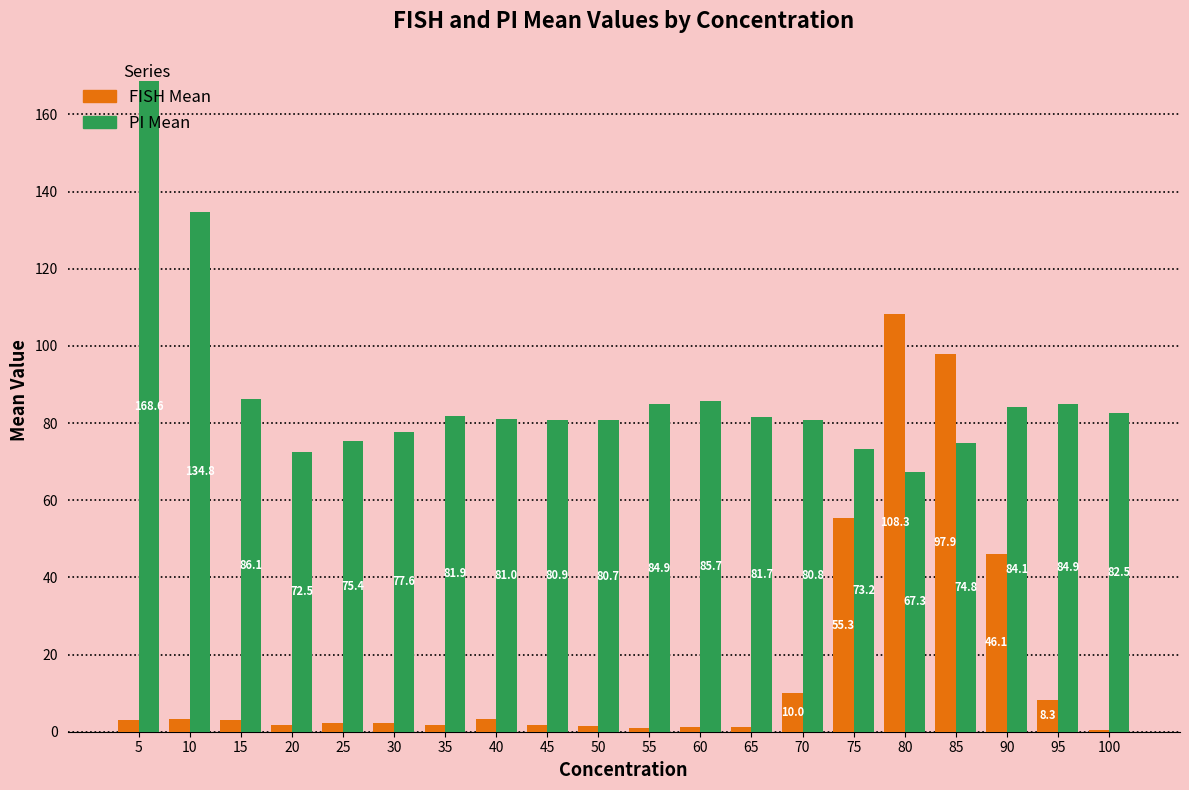

Between 45 and 50, which series saw the biggest shift?

FISH Mean